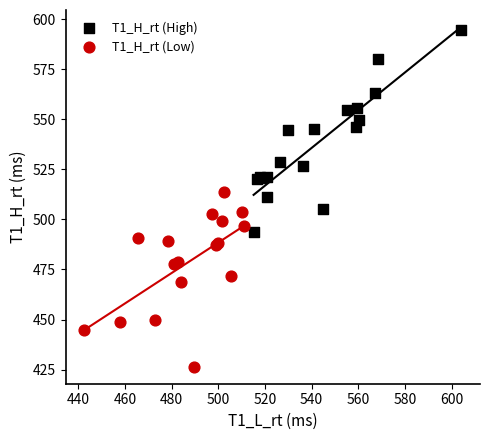

What are all the series names shown in the legend?

T1_H_rt (High), T1_H_rt (Low)